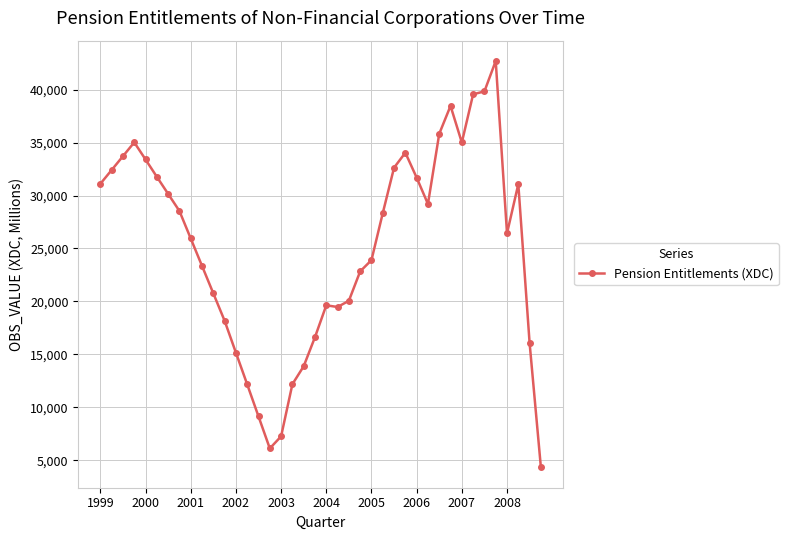

What is the value of the 1st point from the left?

31106.1